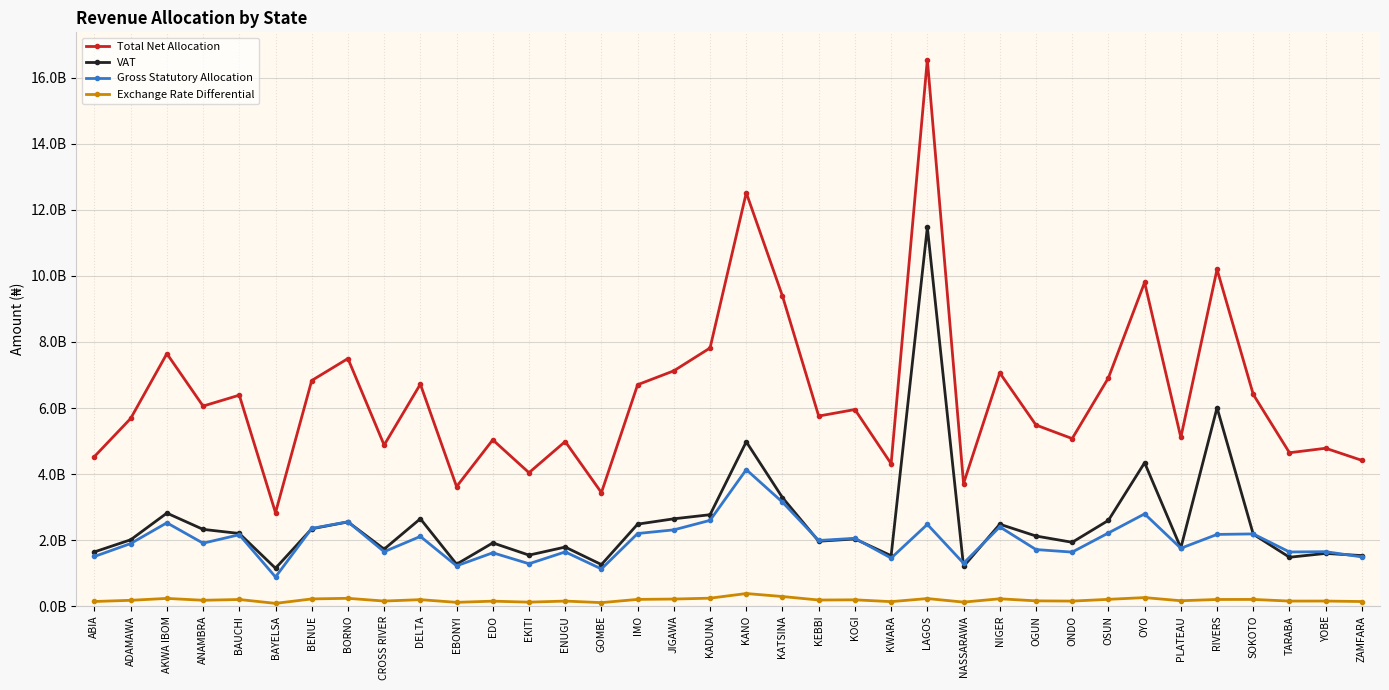

At which label does VAT first exceed 2121295037?

AKWA IBOM